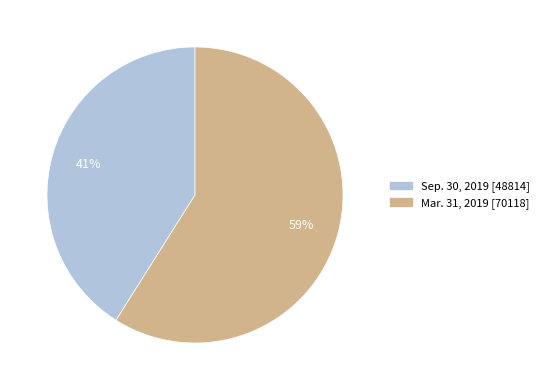

To the nearest percent, what portion does Mar. 31, 2019 represent?

59%